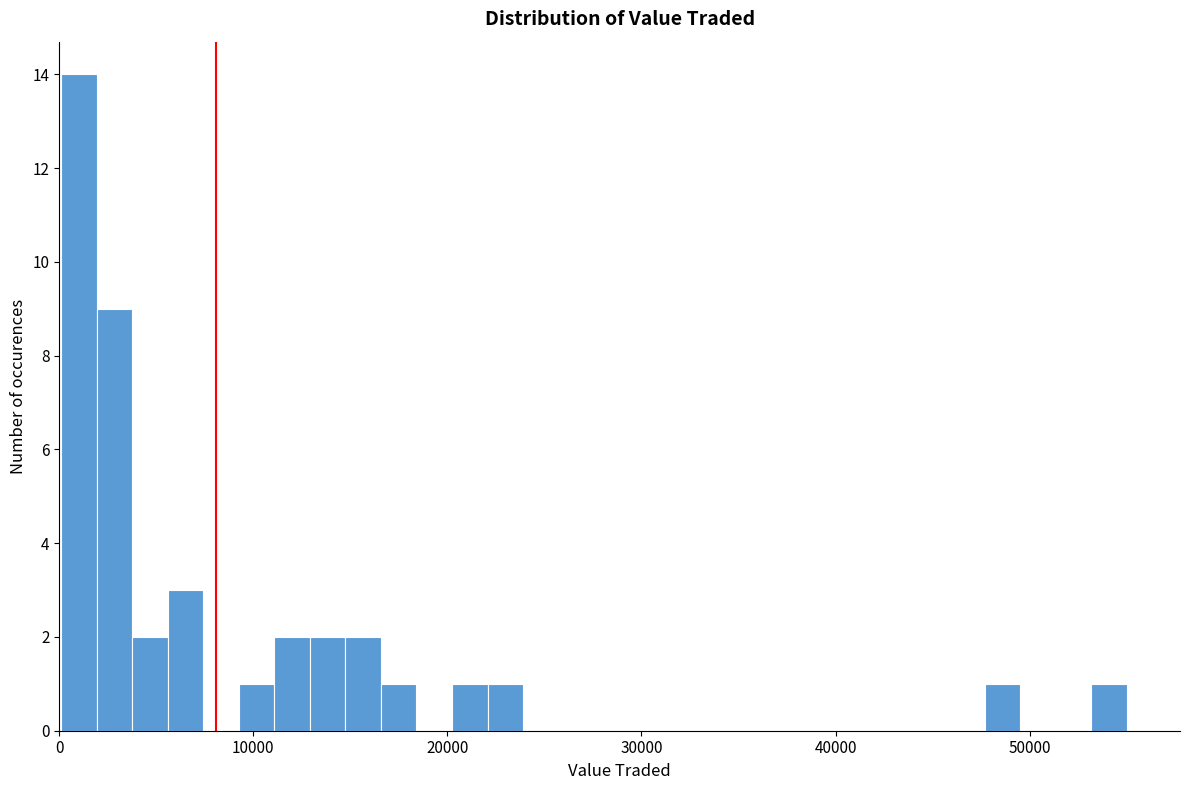

Around what value on the x-axis is the tallest bar? Give the approximate position of its centre, as read against the axis.

1000